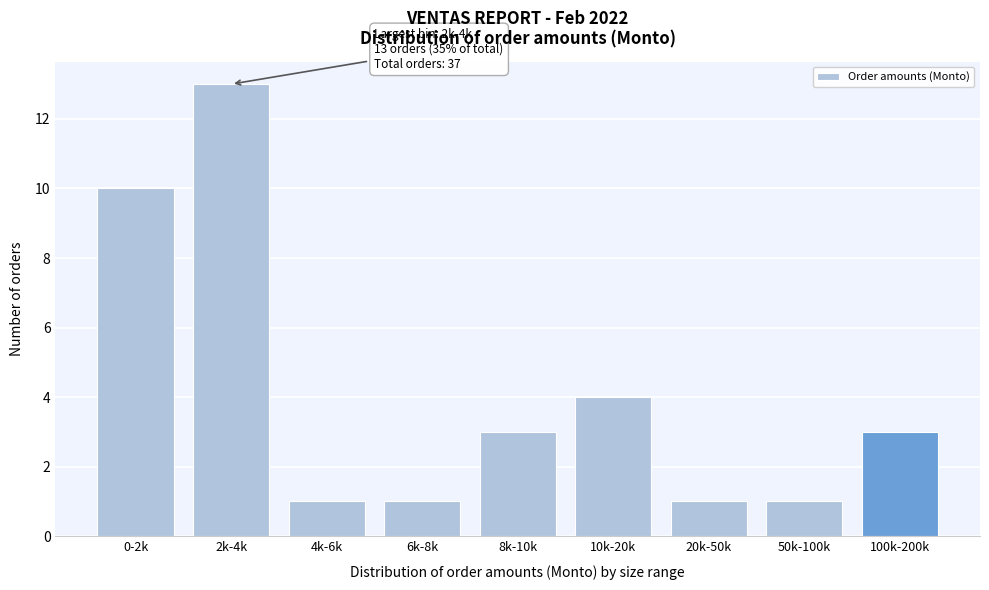

Reading right to left, list all the values displayed in this chart.

3	1	1	4	3	1	1	13	10